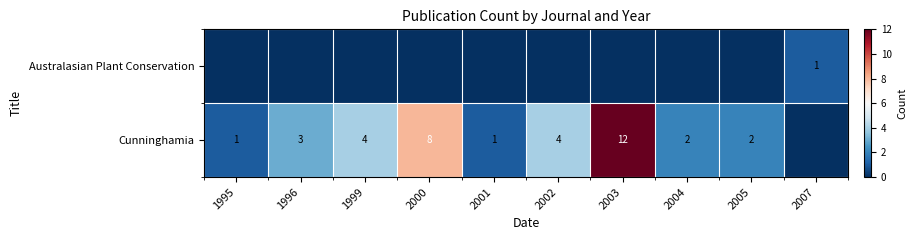

The Cunninghamia series shows 7 at 1999. True or false?

False